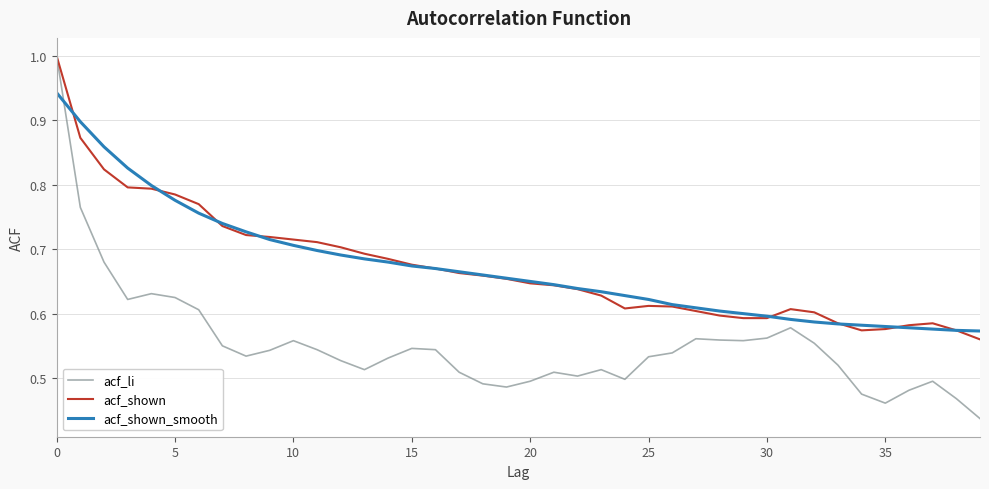

How many acf_shown values are between 0 and 1?

40